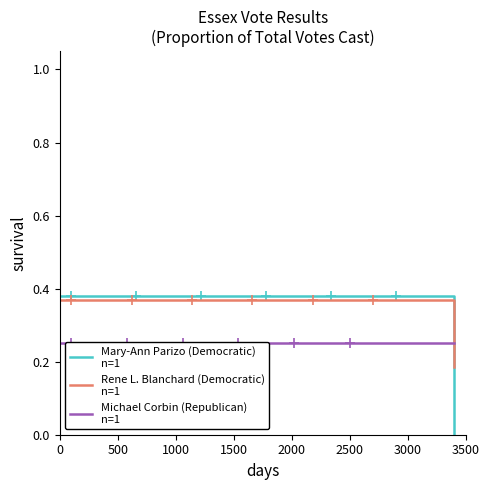

Which series changed the most between 1000 and 1500?

Mary-Ann Parizo (Democratic)
n=1